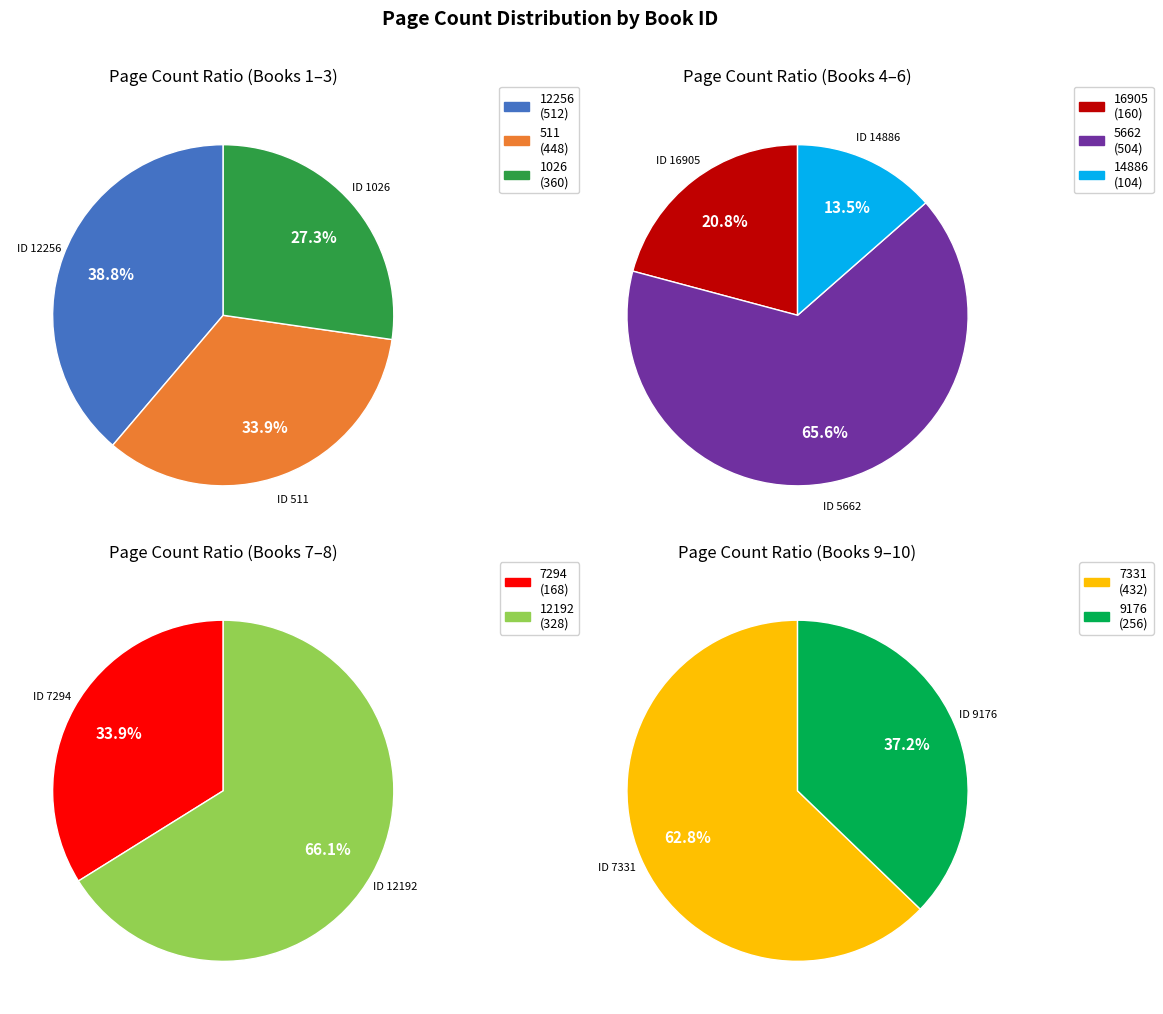

The 12192 slice represents 16% of the pie. True or false?

False